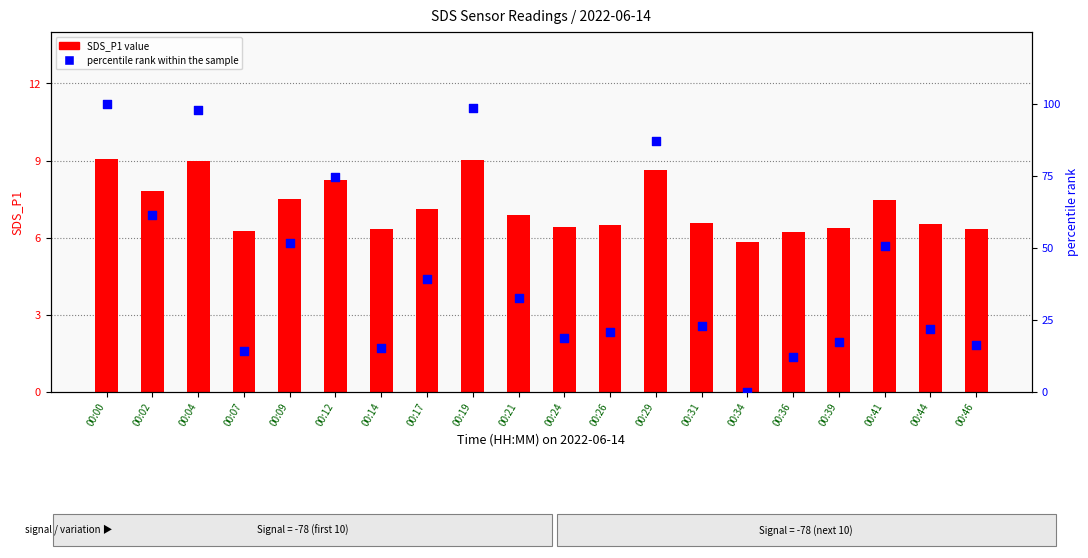

Which series has the largest total across all categories?

percentile rank within the sample